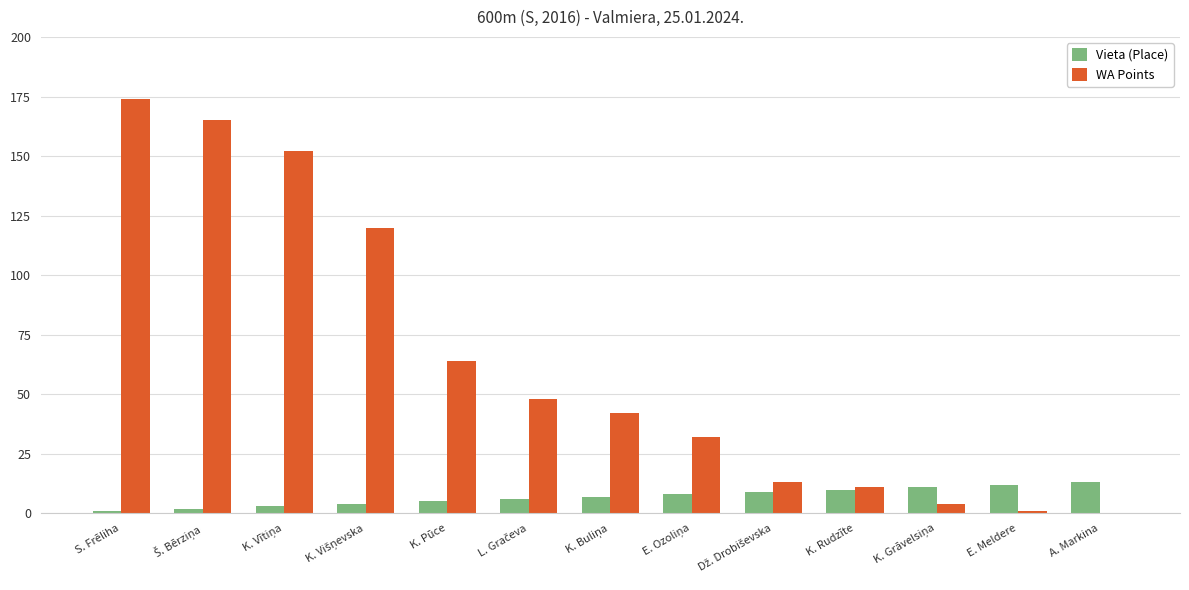

True or false: WA Points has a value of 11 at K. Rudzīte.

True